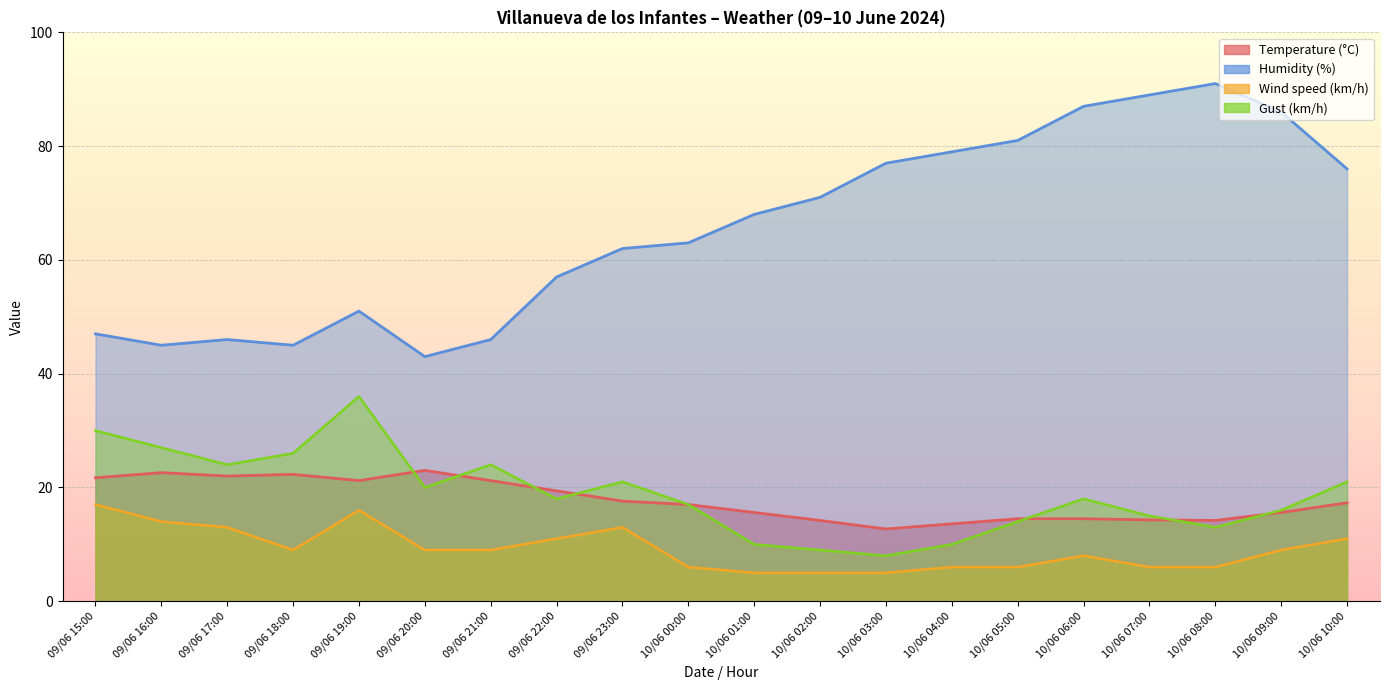

Reading left to right, extract all data points from this chart.

Temperature (°C): 21.7	22.6	22.0	22.3	21.2	23.0	21.2	19.4	17.6	17.0	15.6	14.2	12.7	13.6	14.5	14.5	14.3	14.2	15.6	17.3
Humidity (%): 47.0	45.0	46.0	45.0	51.0	43.0	46.0	57.0	62.0	63.0	68.0	71.0	77.0	79.0	81.0	87.0	89.0	91.0	86.0	76.0
Wind speed (km/h): 17.0	14.0	13.0	9.0	16.0	9.0	9.0	11.0	13.0	6.0	5.0	5.0	5.0	6.0	6.0	8.0	6.0	6.0	9.0	11.0
Gust (km/h): 30.0	27.0	24.0	26.0	36.0	20.0	24.0	18.0	21.0	17.0	10.0	9.0	8.0	10.0	14.0	18.0	15.0	13.0	16.0	21.0